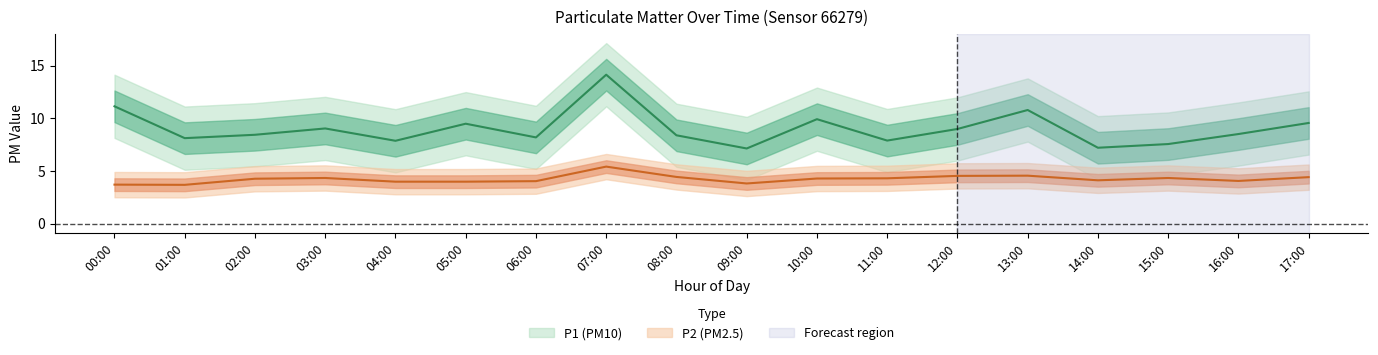

How many data points in P1 are less than 8?

5